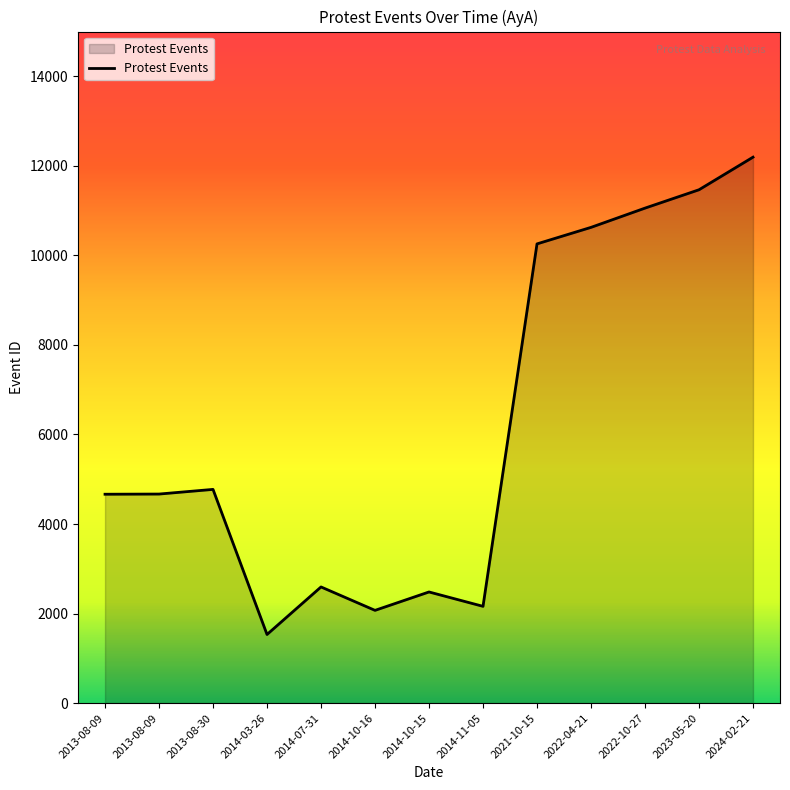

Count the number of data series in this chart.

1